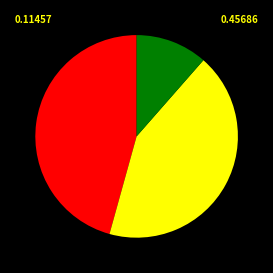

Count the number of slices in the pie.

3